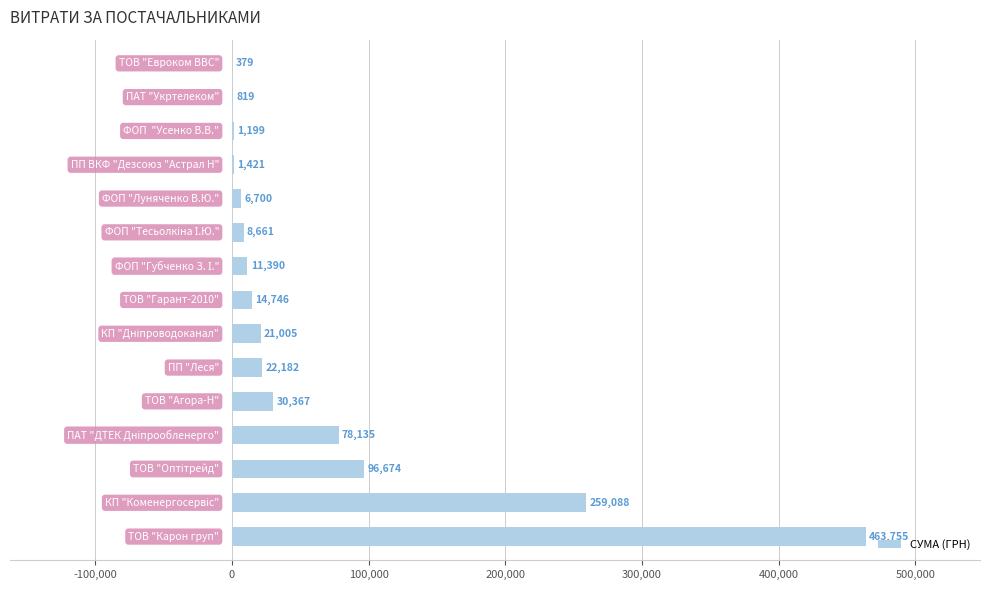

How many data points are above 14746?

8